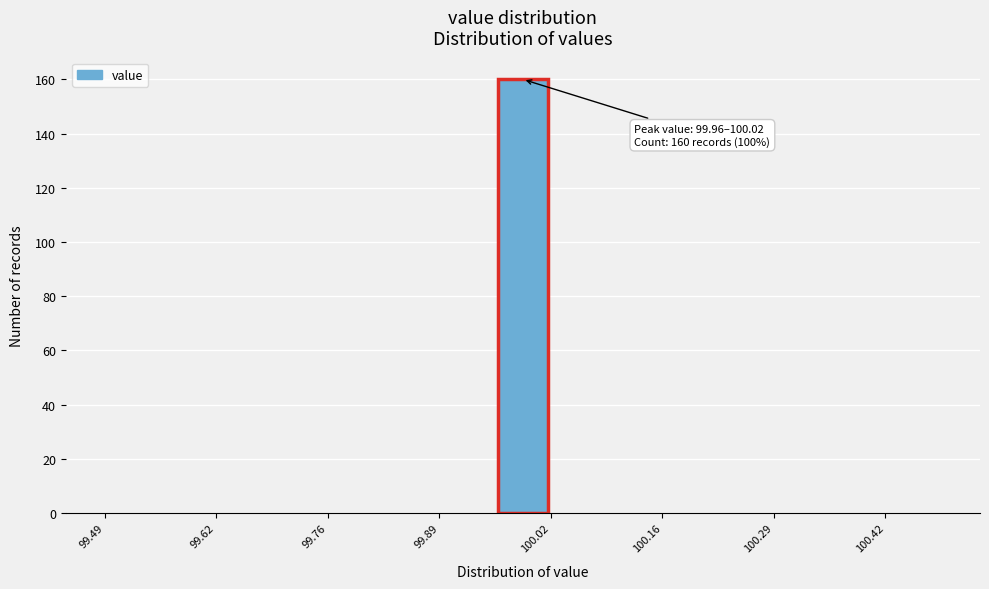

Read against the x-axis, roughly where is the centre of the tallest bar?

100.00